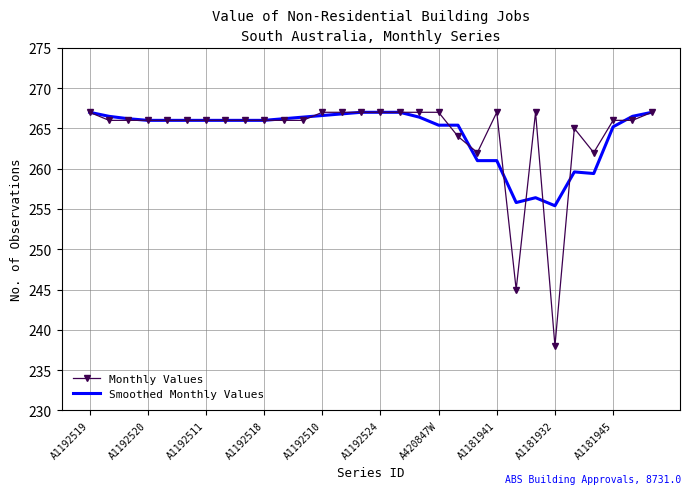

True or false: Smoothed Monthly Values has more than 1 points higher than both neighbors.

True